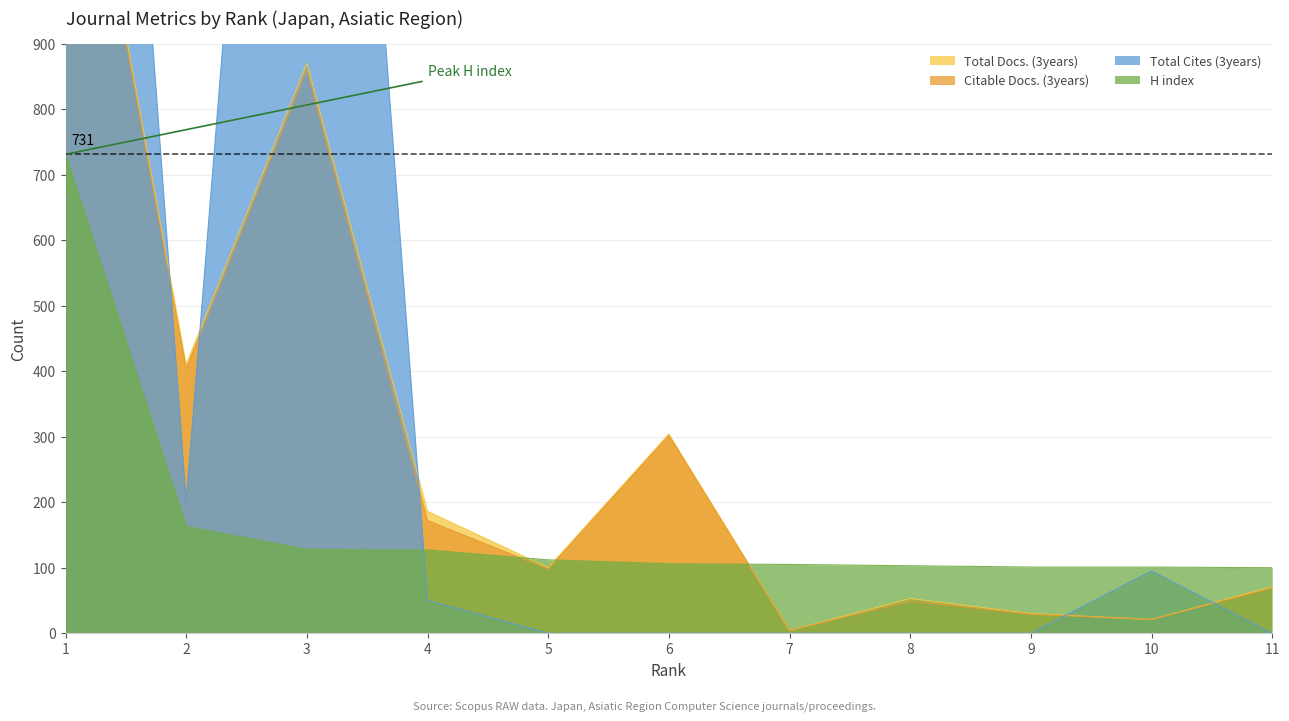

What is the difference between the Total Cites (3years) values at 2 and 5?

202